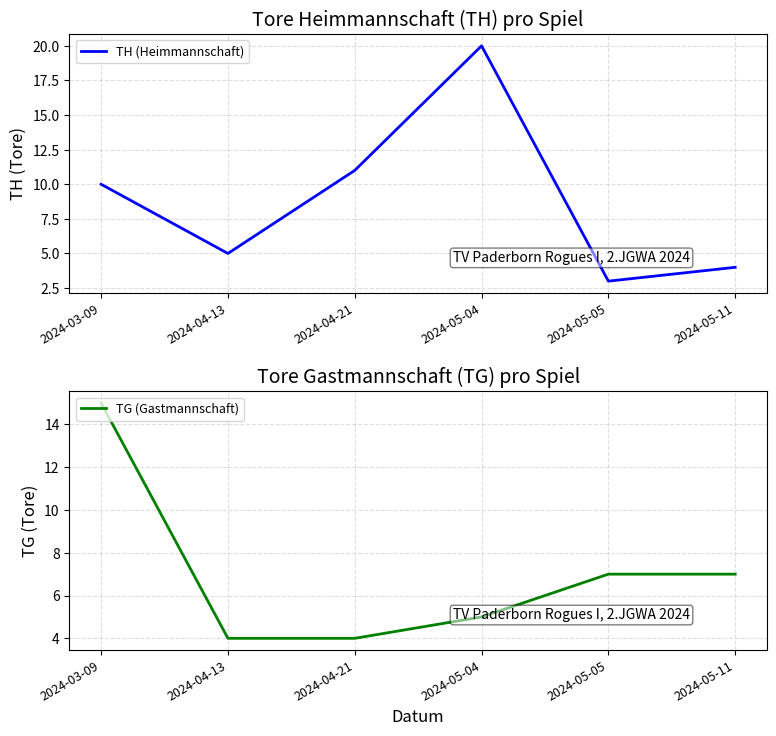

Which series has the largest total across all categories?

TH (Heimmannschaft)